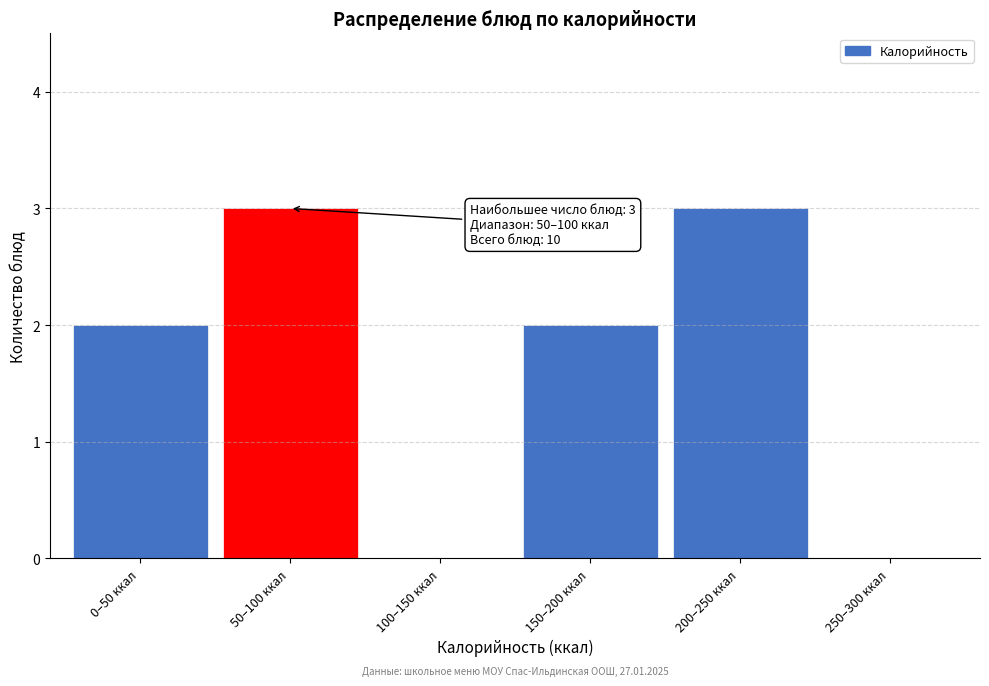

Reading right to left, list all the values displayed in this chart.

250–300 ккал=0	200–250 ккал=3	150–200 ккал=2	100–150 ккал=0	50–100 ккал=3	0–50 ккал=2